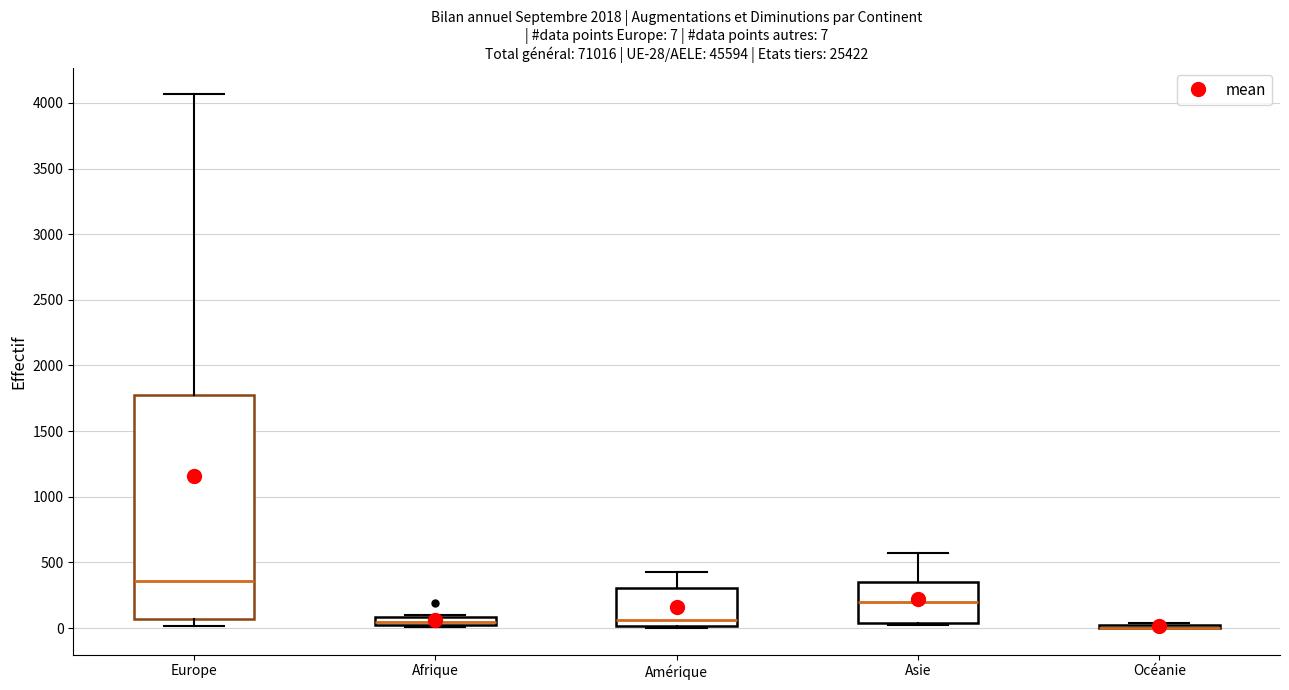

Which box is the tallest, from its lower edge to its upper edge?

Europe